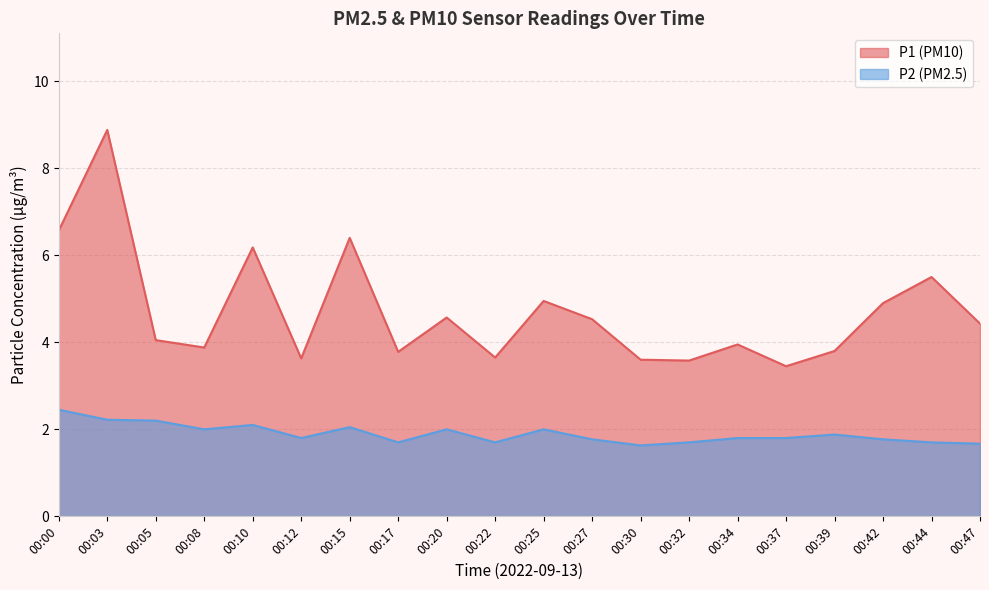

Count the number of data series in this chart.

2